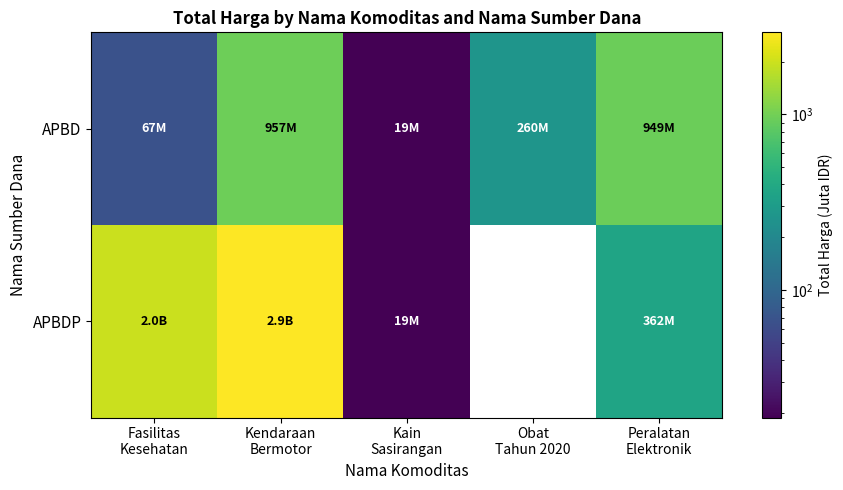

Reading right to left, transcribe all the data shown in this chart.

APBD: Peralatan
Elektronik=948.8	Obat
Tahun 2020=260.4	Kain
Sasirangan=18.9	Kendaraan
Bermotor=957.0	Fasilitas
Kesehatan=67.0
APBDP: Peralatan
Elektronik=362.5	Obat
Tahun 2020=0.0	Kain
Sasirangan=19.2	Kendaraan
Bermotor=2931.6	Fasilitas
Kesehatan=1953.2